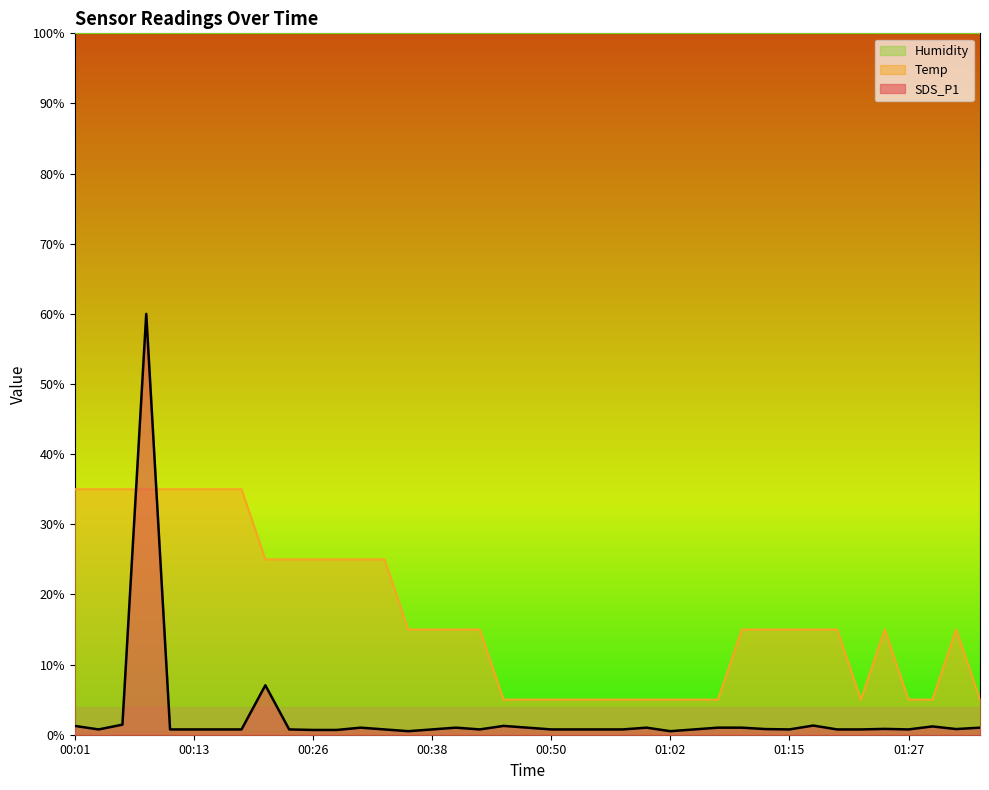

Which category has the highest value across all series?

00:09